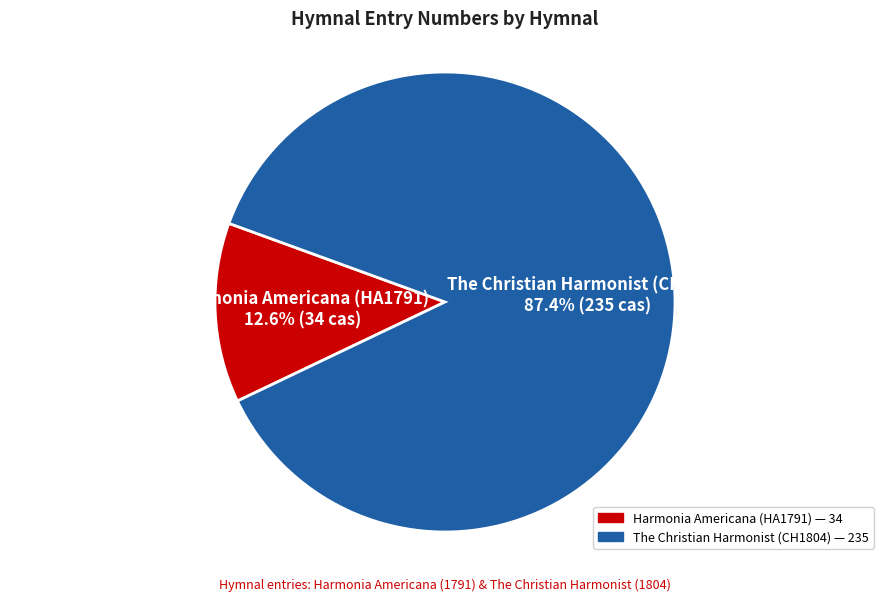

The Harmonia Americana (HA1791) slice represents 27% of the pie. True or false?

False